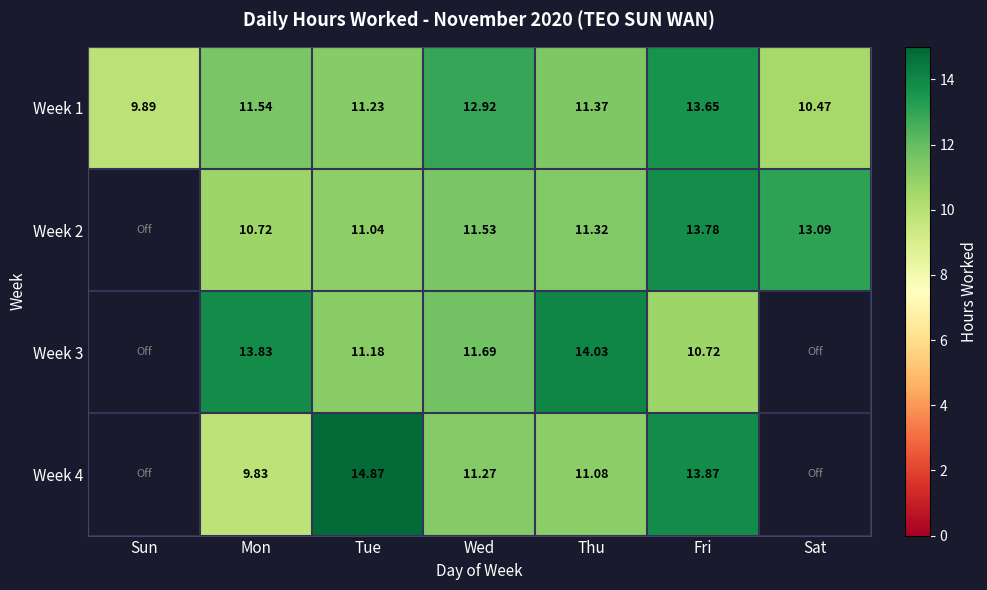

The Week 2 series shows 13.8 at Fri. True or false?

True